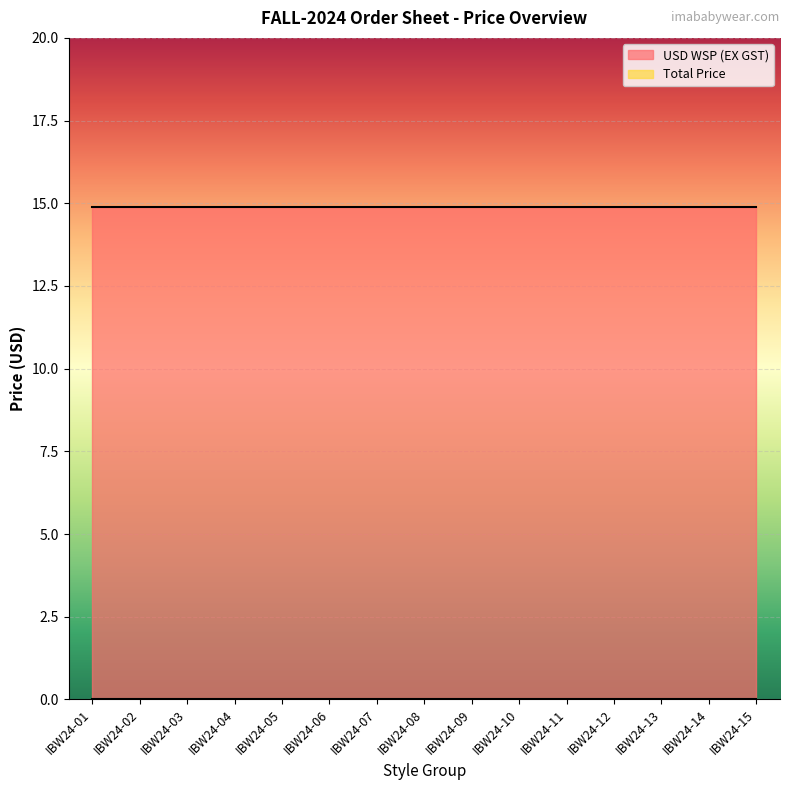

What is the value of the USD WSP (EX GST) point at the 5th from the left?

14.9